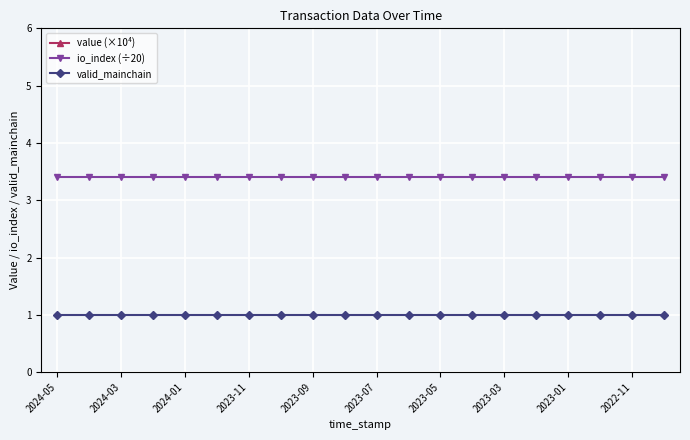

True or false: io_index (÷20) has a value of 5.4 at 2023-09.

False